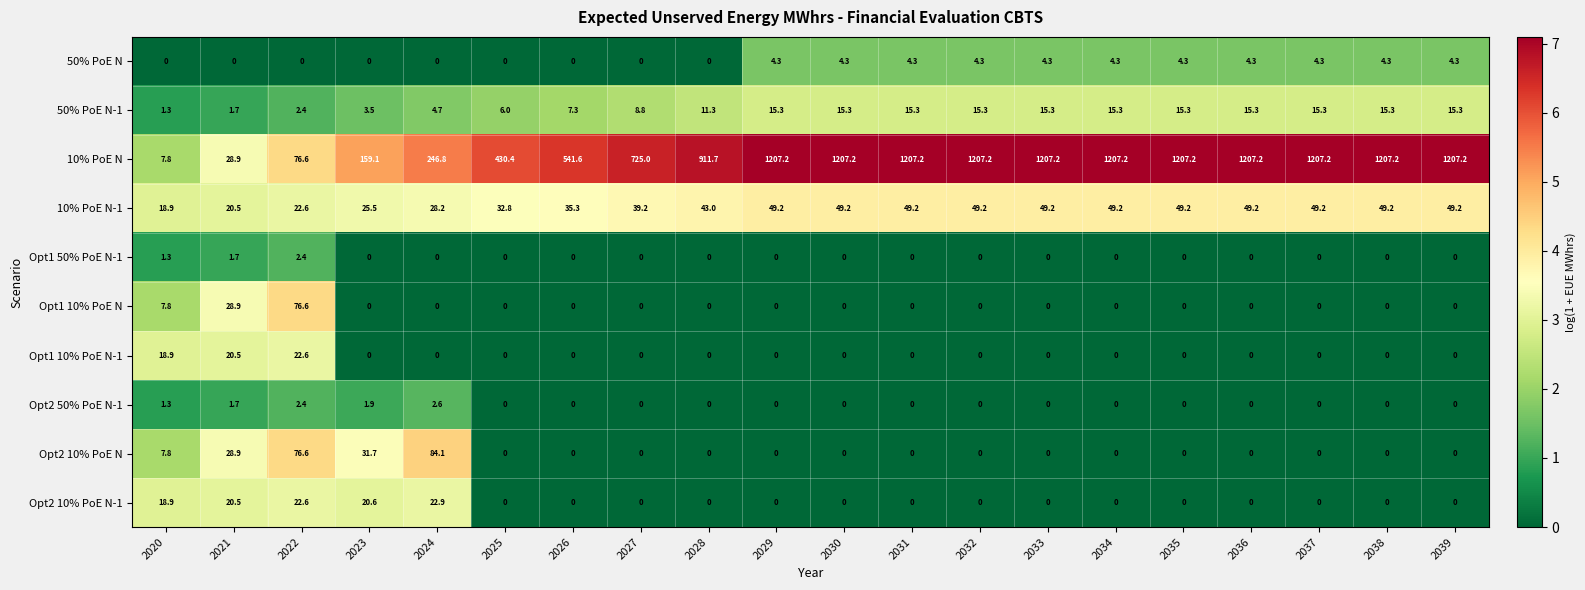

List the series in order of their peak value, lowest first.

Opt1 50% PoE N-1, Opt2 50% PoE N-1, 50% PoE N, 50% PoE N-1, Opt1 10% PoE N-1, Opt2 10% PoE N-1, 10% PoE N-1, Opt1 10% PoE N, Opt2 10% PoE N, 10% PoE N